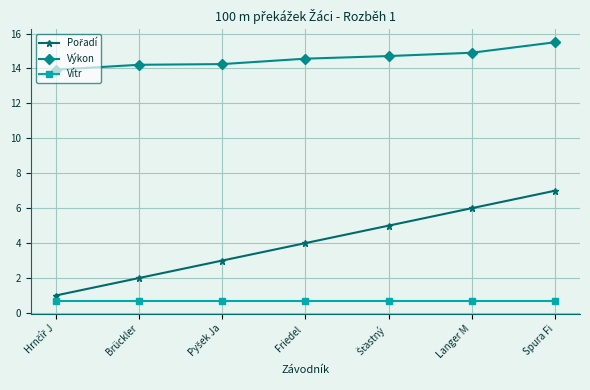

At which category is the sum across all series the highest?

Spura Fi